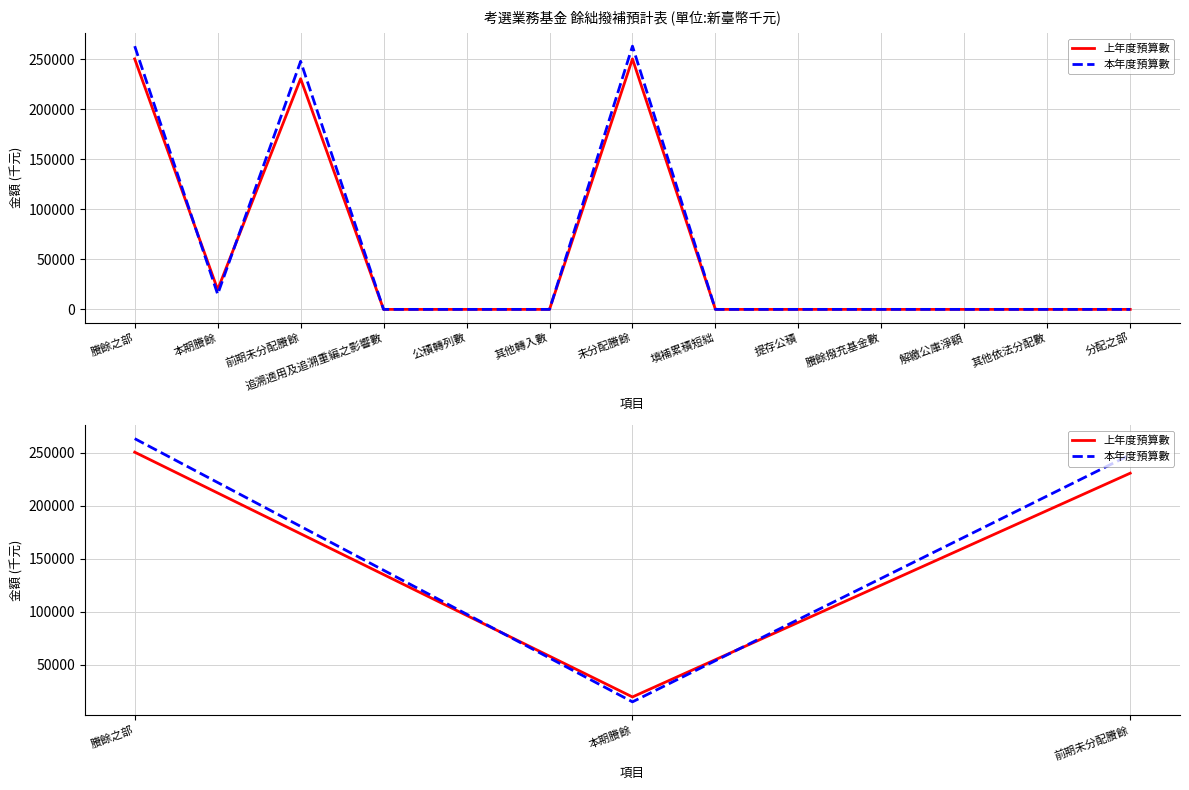

Which category has the highest value across all series?

賸餘之部